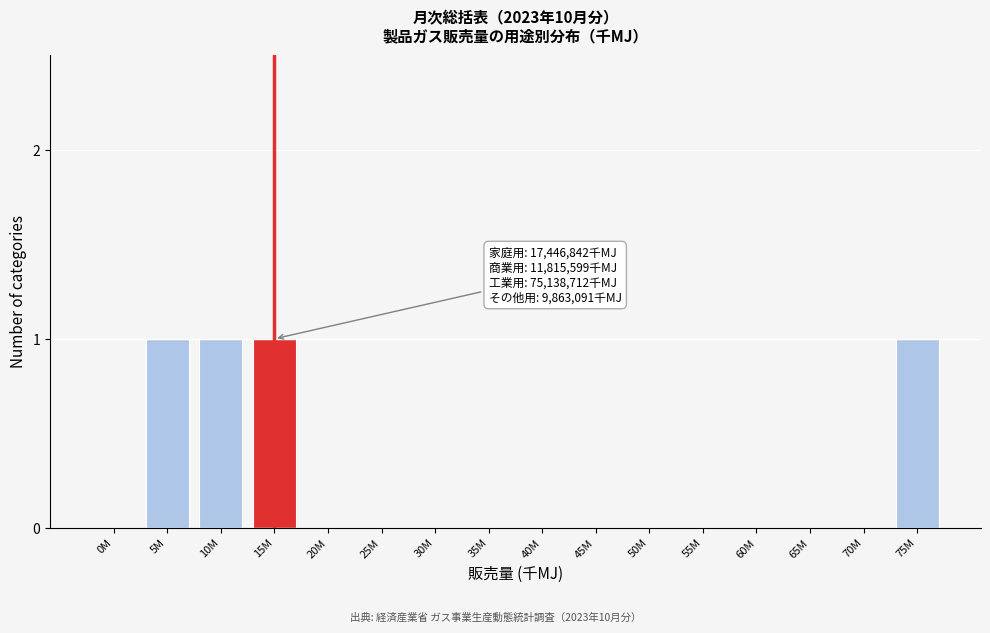

Reading right to left, list all the values displayed in this chart.

75M=1	70M=0	65M=0	60M=0	55M=0	50M=0	45M=0	40M=0	35M=0	30M=0	25M=0	20M=0	15M=1	10M=1	5M=1	0M=0